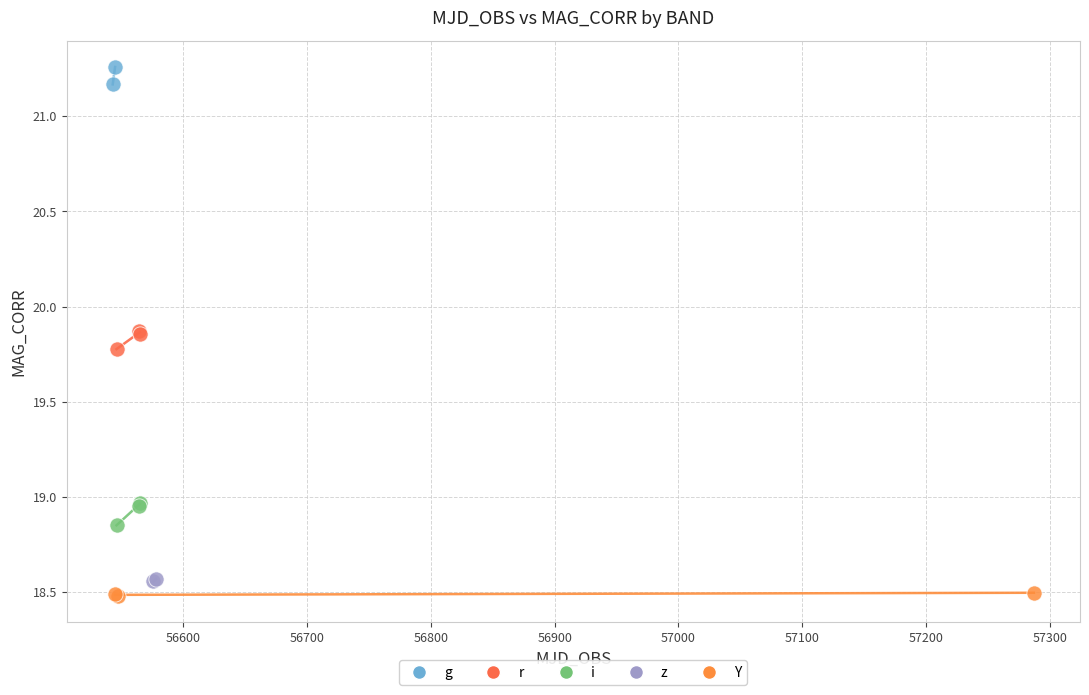

Which series contains the lowest Y value?

Y